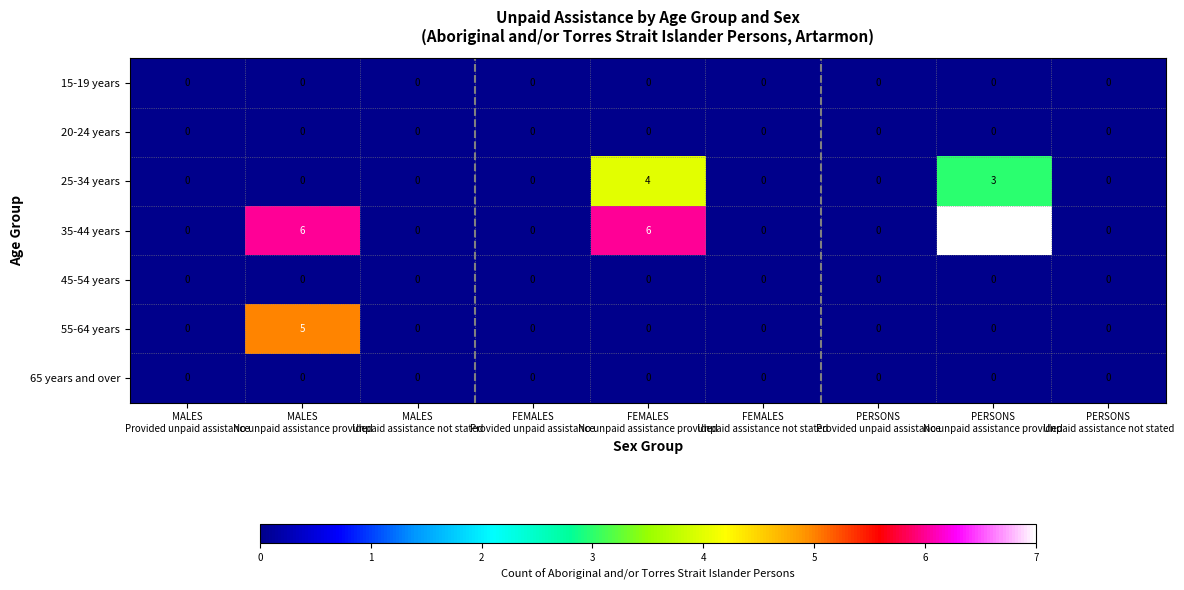

What is the maximum value for 55-64 years?

5